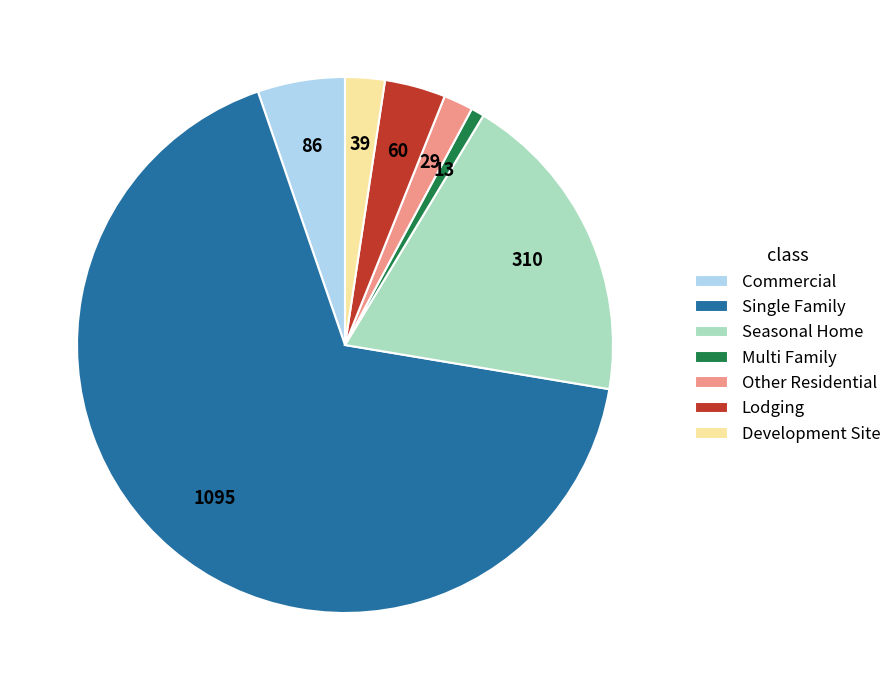

Combined, do Seasonal Home and Commercial account for over 50%?

No